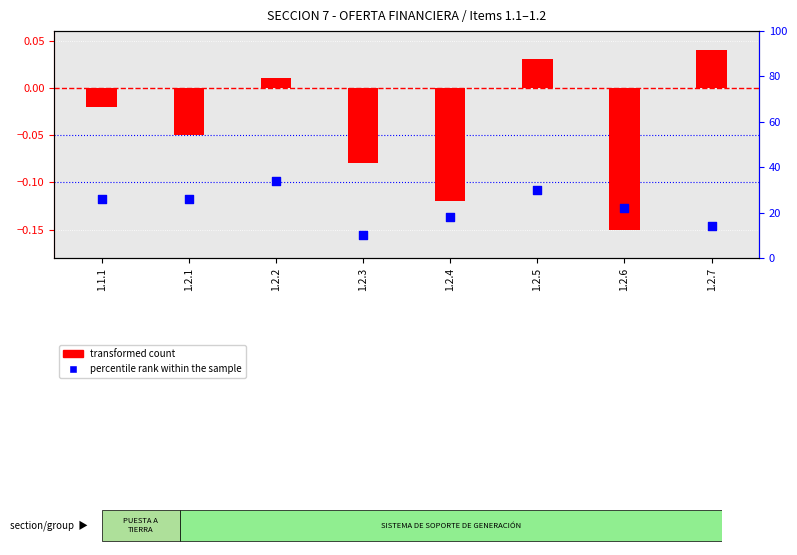

At which category is the sum across all series the highest?

1.2.2